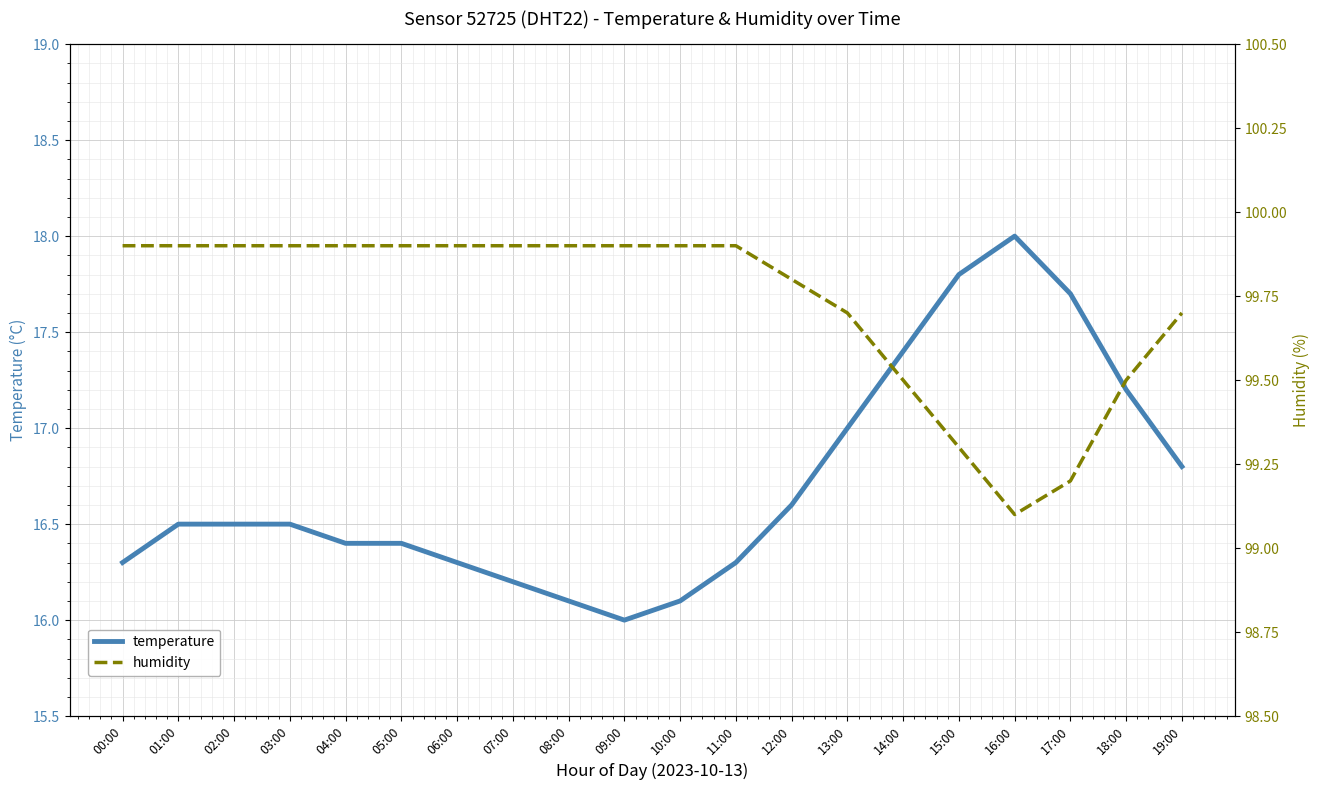

The value of humidity at 02:00 is 34.2. True or false?

False